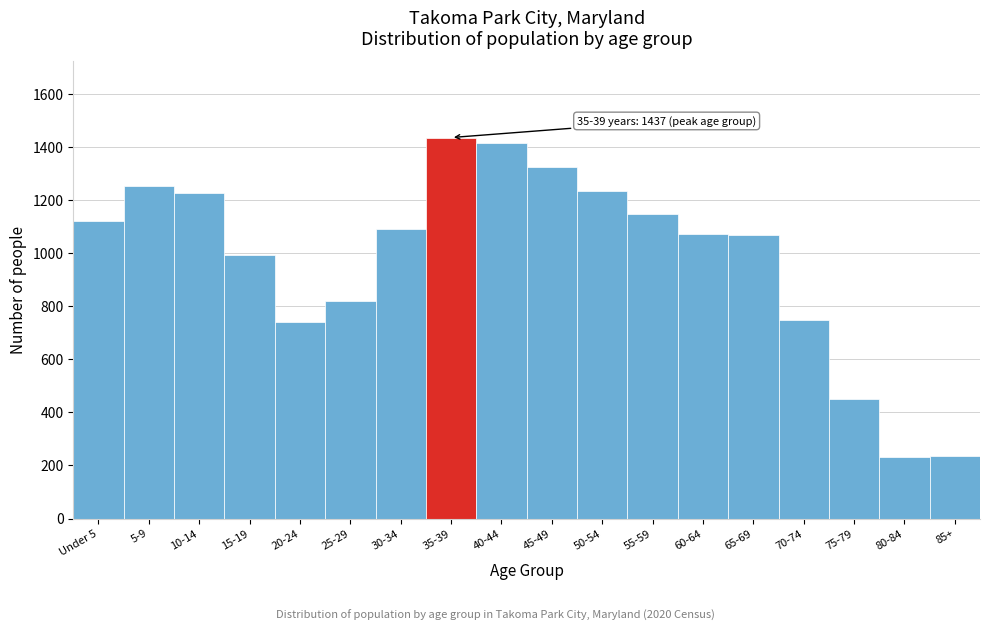

What is the maximum value shown in the chart?

1437